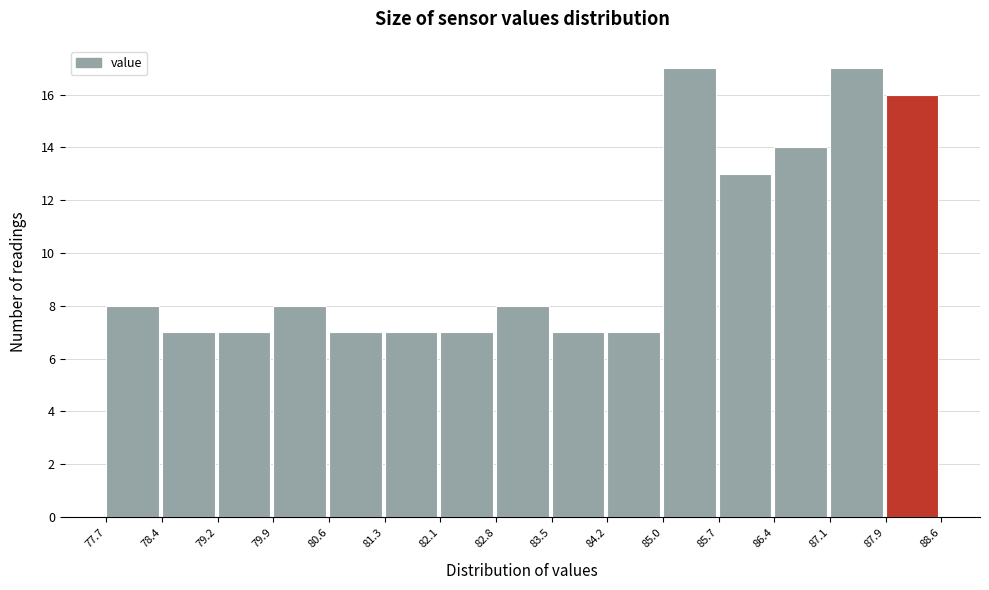

What is the height of the bar covering 82.1 to 82.8 on the x-axis? The values are not printed on the chart, so give them approximately, as read against the axis.

7